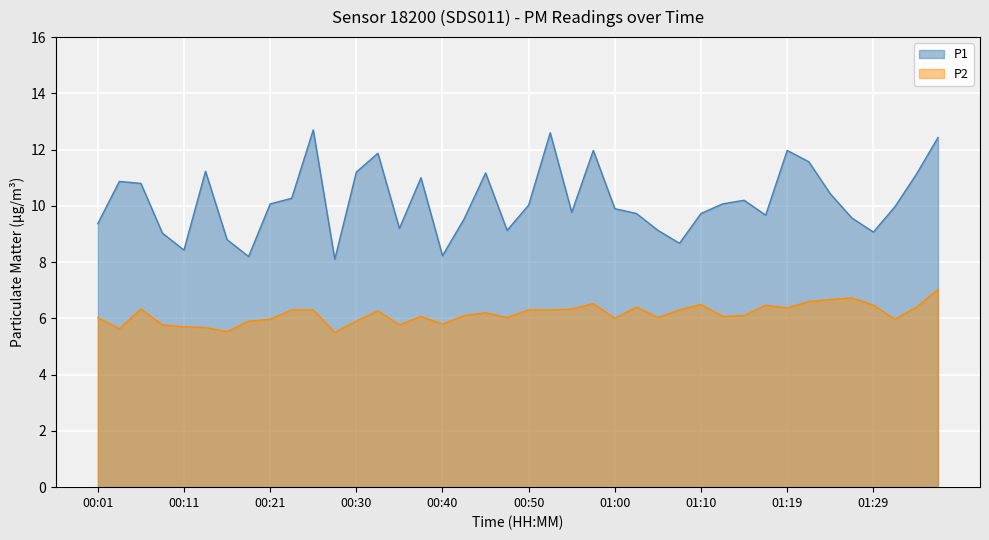

How many interior local peaks does the P1 series have?

10